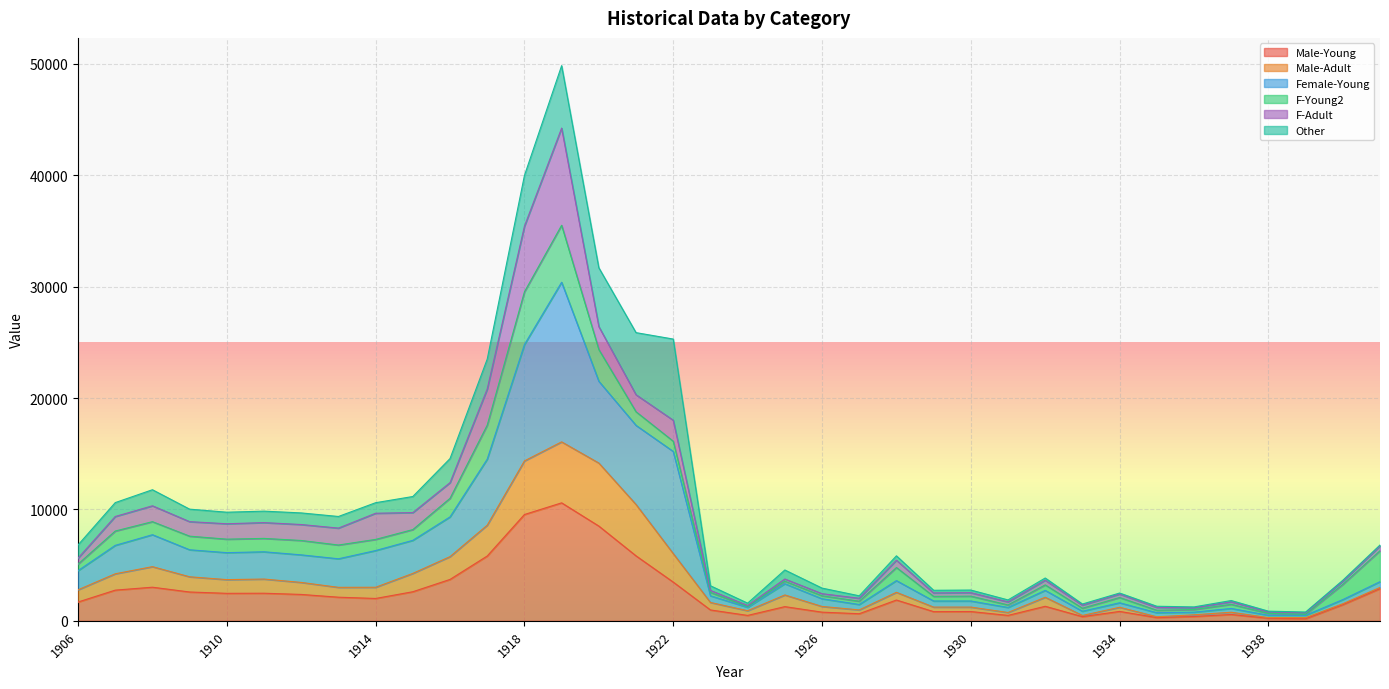

What is the highest value of the Male-Young series?

10593